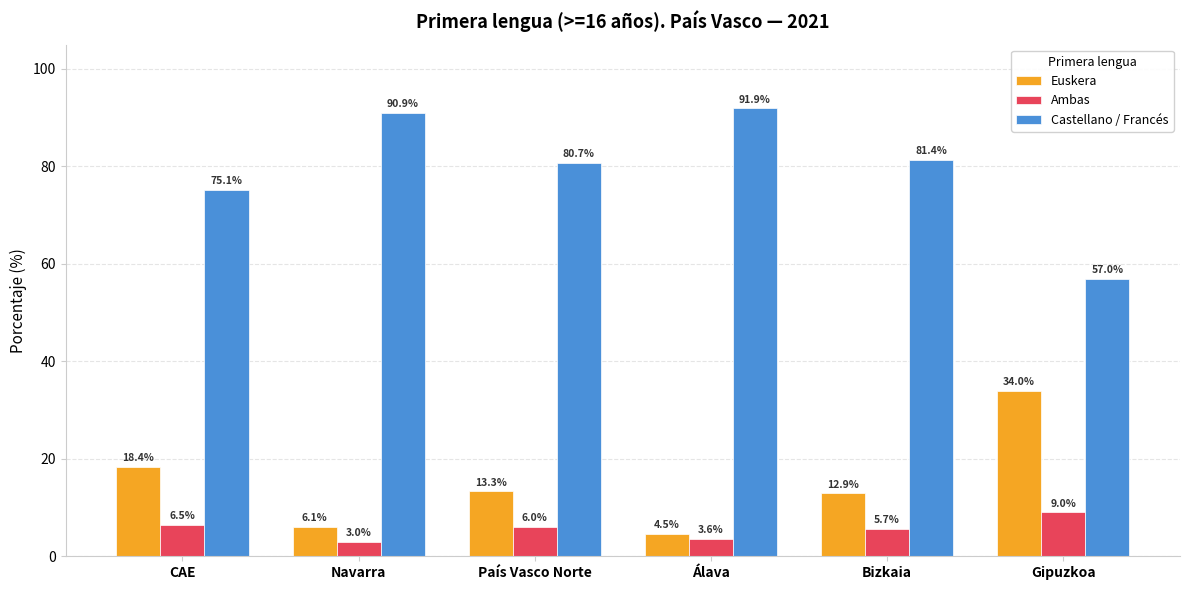

At which label does Euskera first exceed 13?

CAE